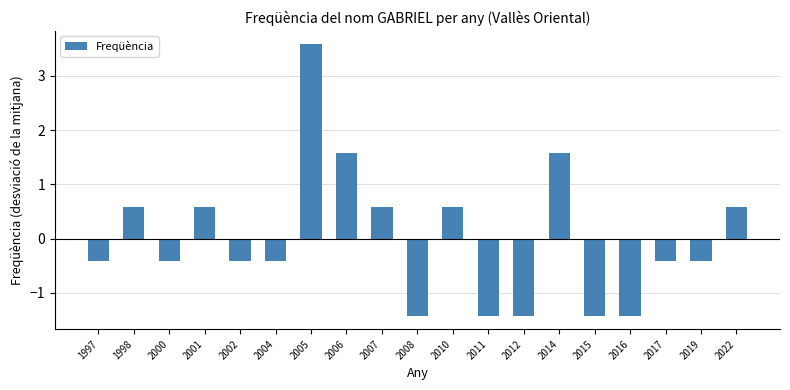

What is the change in value from 2014 to 2017?

-2.0